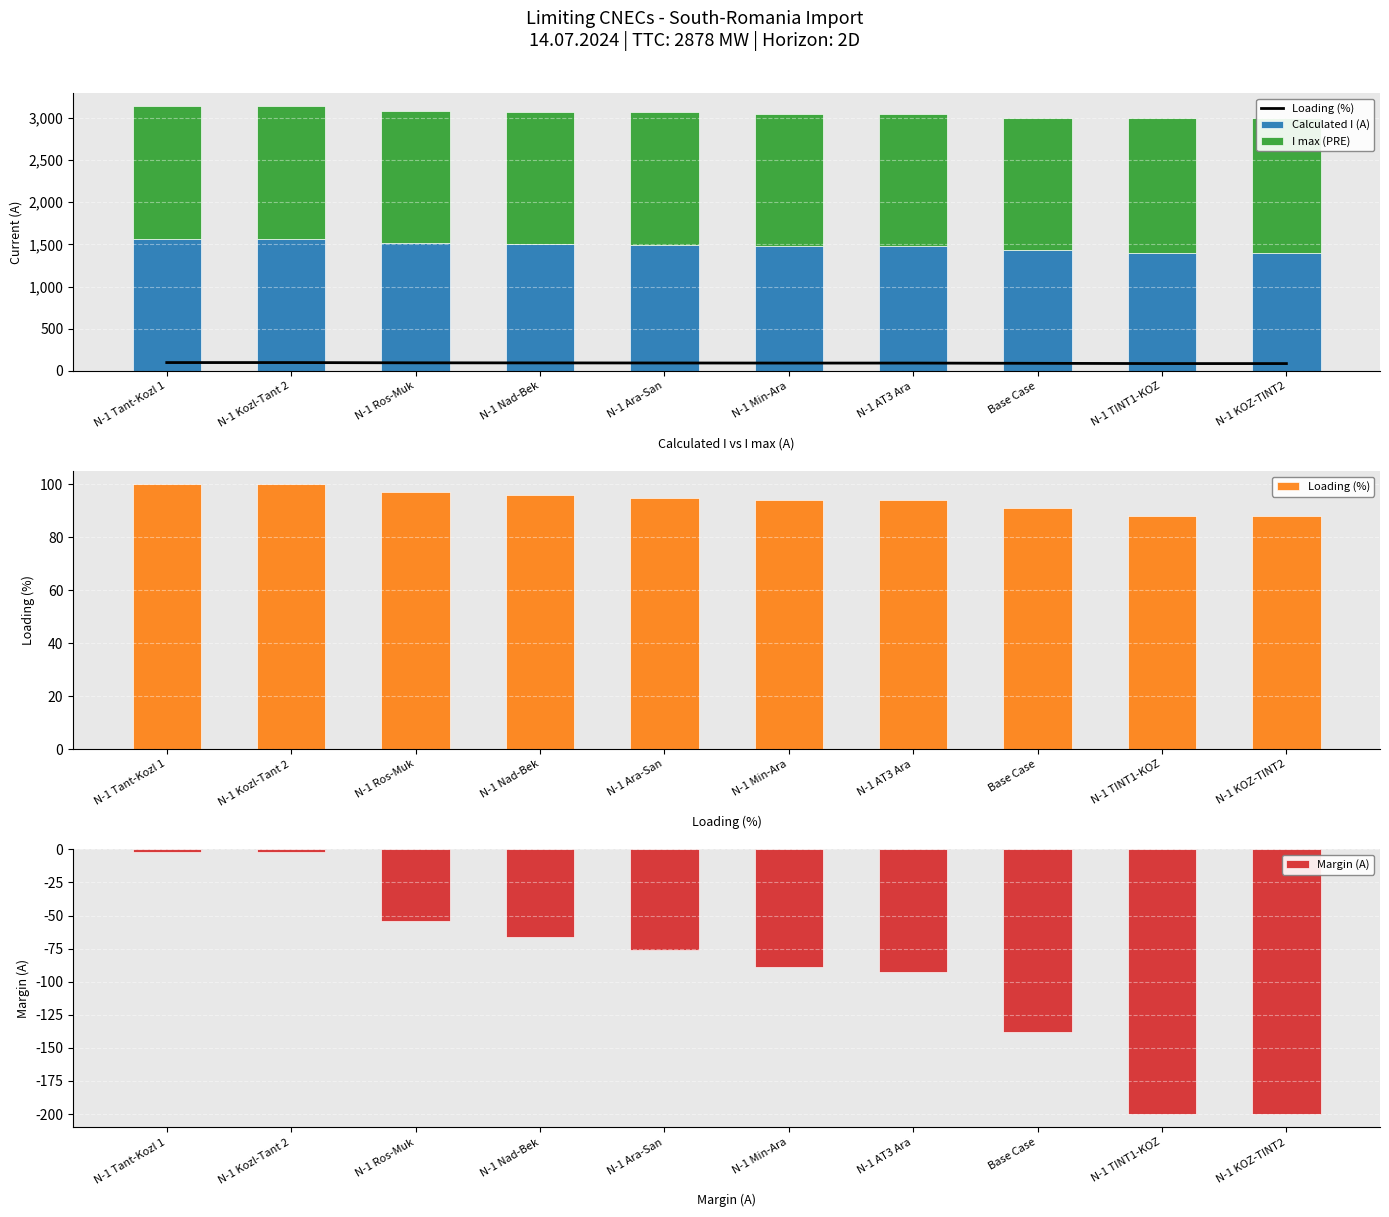

How many data points in Margin (A) are above -76?

4